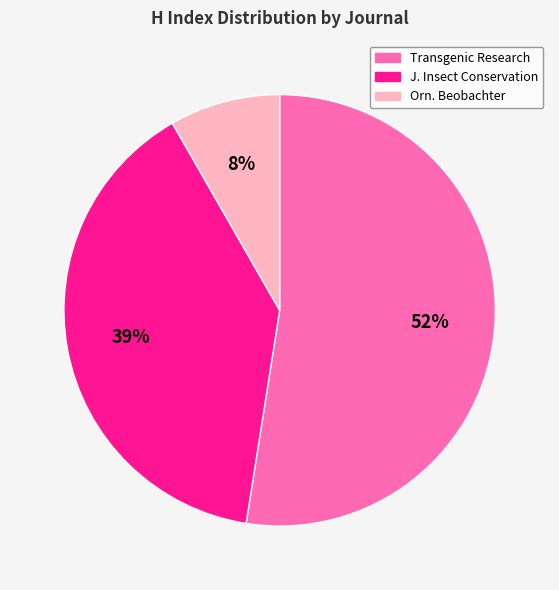

To the nearest percent, what is the average slice percentage?

33%